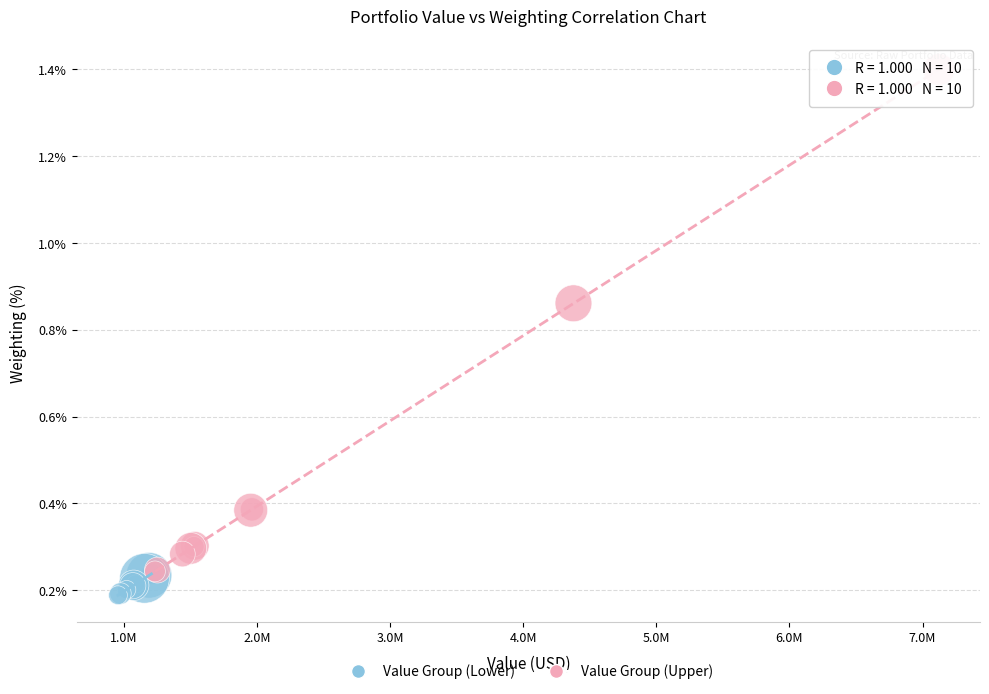

Which series has the largest Y range (max minus min)?

Value Group (Upper)